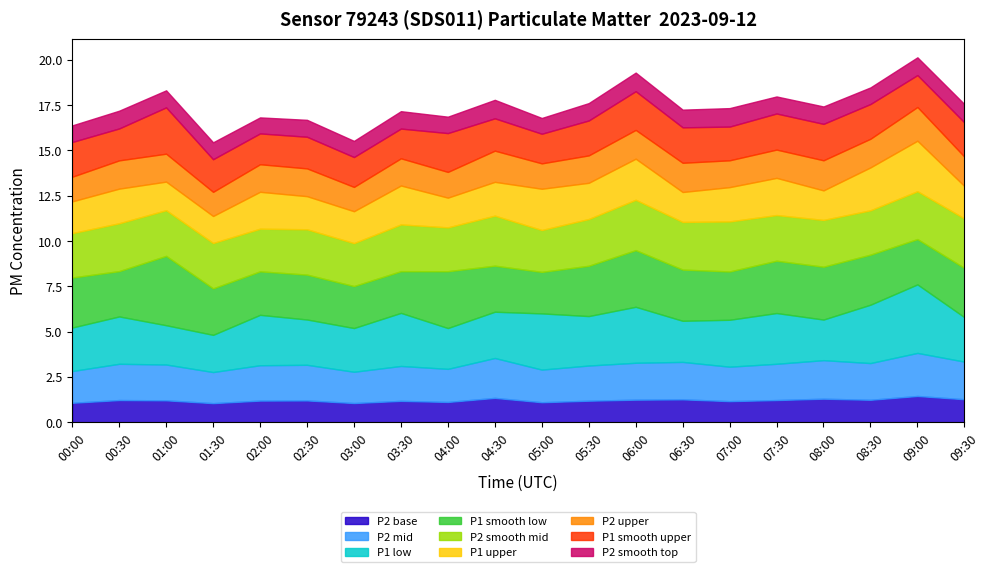

What is the minimum value for P2 base?

1.0